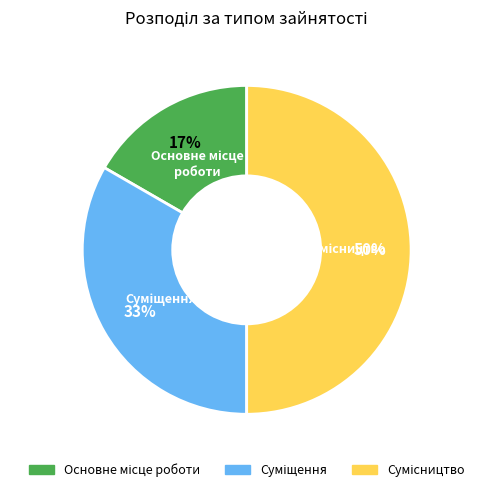

To the nearest percent, what is the average slice percentage?

33%